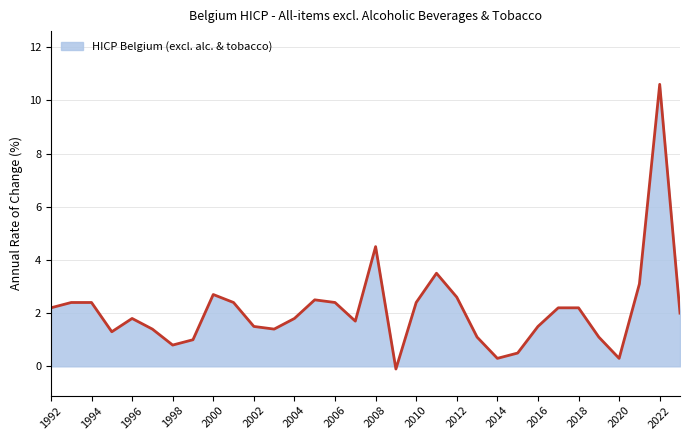

What is the maximum value shown in the chart?

10.6